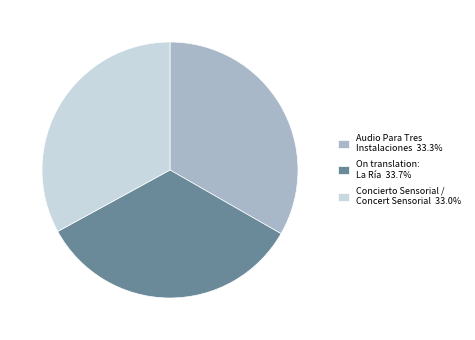

Which has a higher value, On translation: La Ría or Concierto Sensorial / Concert Sensorial?

On translation: La Ría